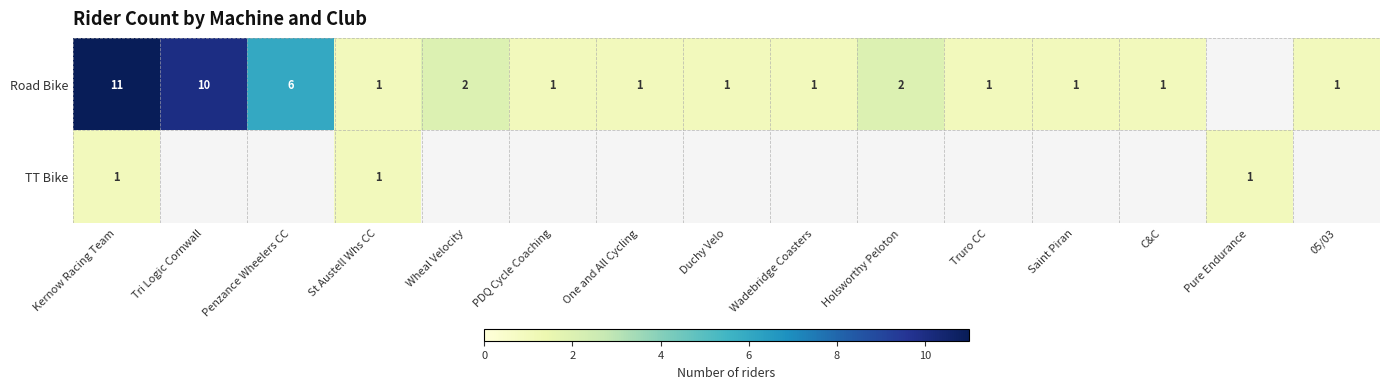

Is it true that Road Bike equals 1 at Holsworthy Peloton?

False